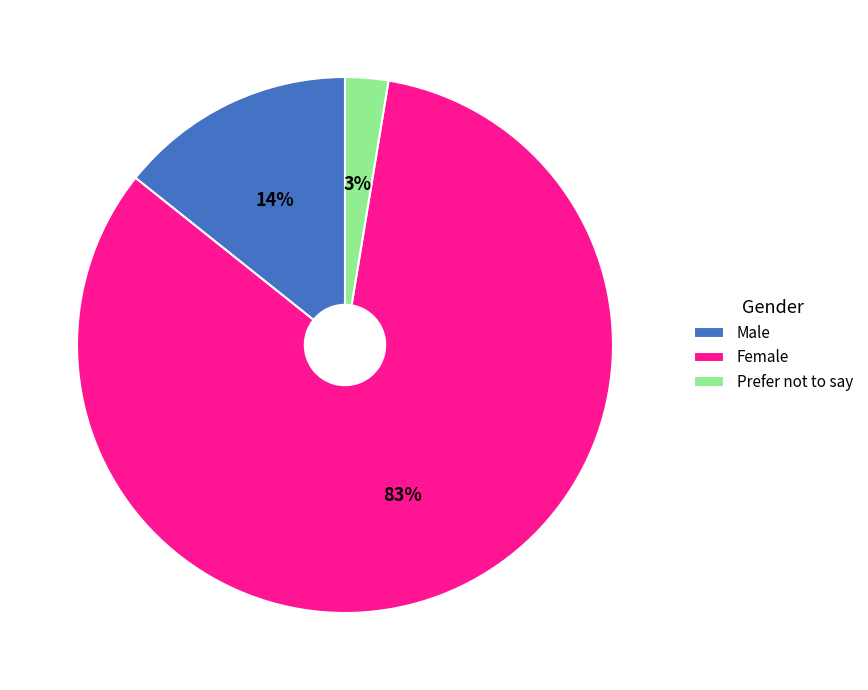

Combined, do Prefer not to say and Male account for over 50%?

No